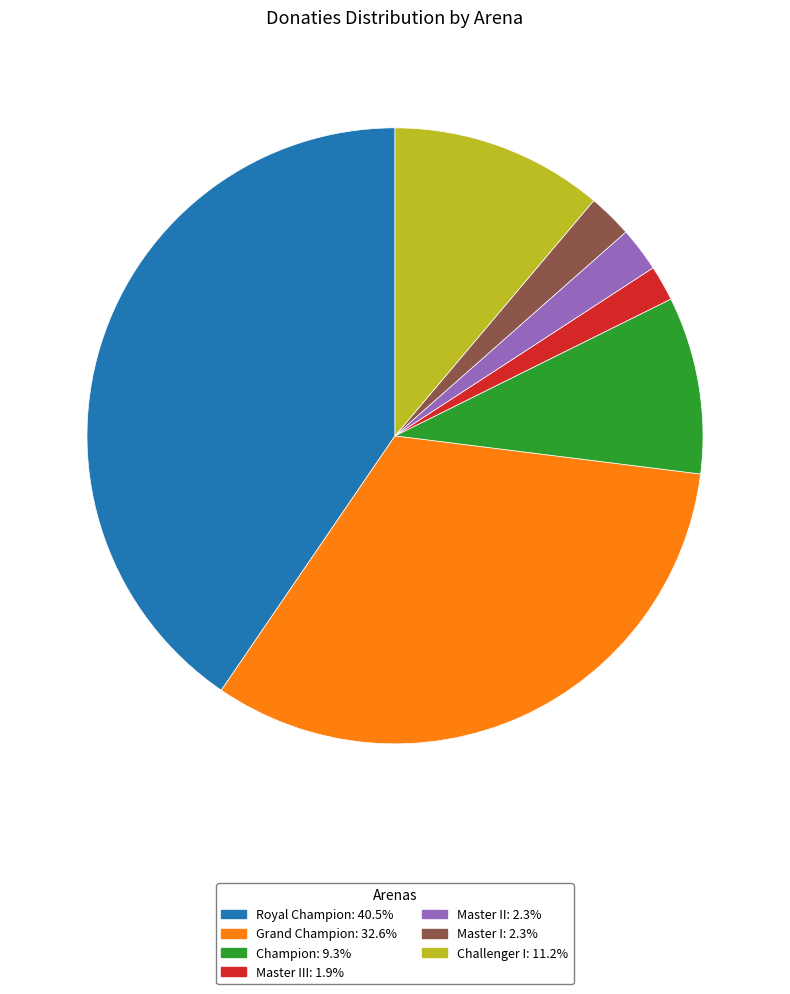

Combined, do Master I: 2.3% and Champion: 9.3% account for over 50%?

No